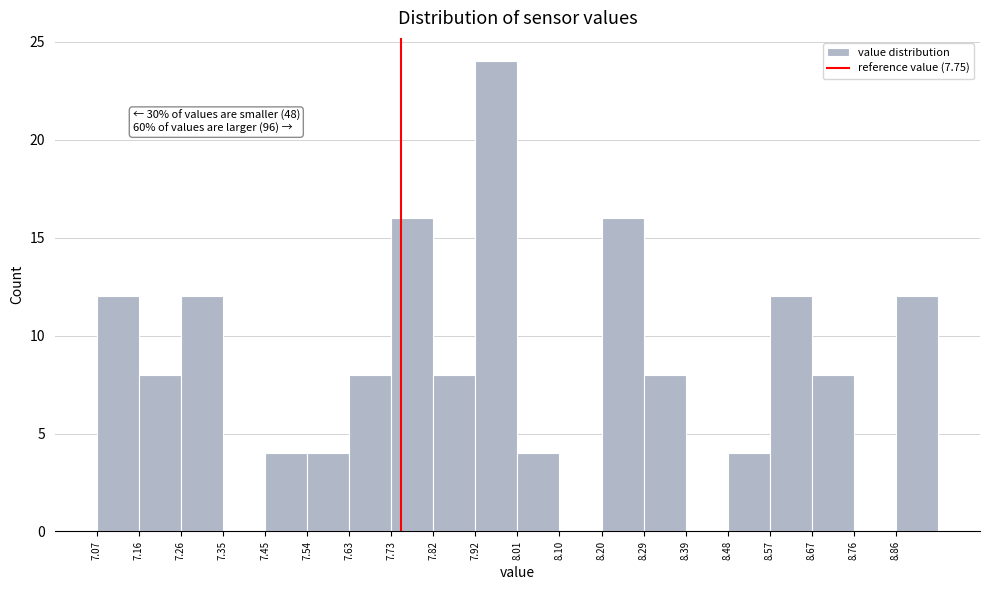

Which range on the x-axis has the tallest bar?

7.916 to 8.010